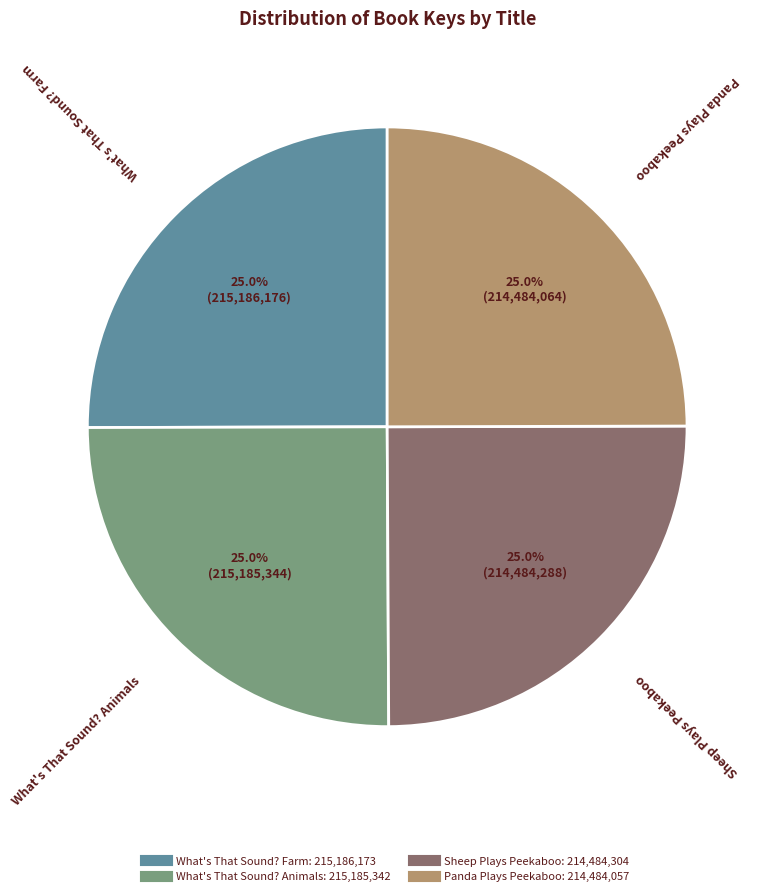

What is the ratio of the value at What's That Sound? Farm to the value at Sheep Plays Peekaboo?

1.0